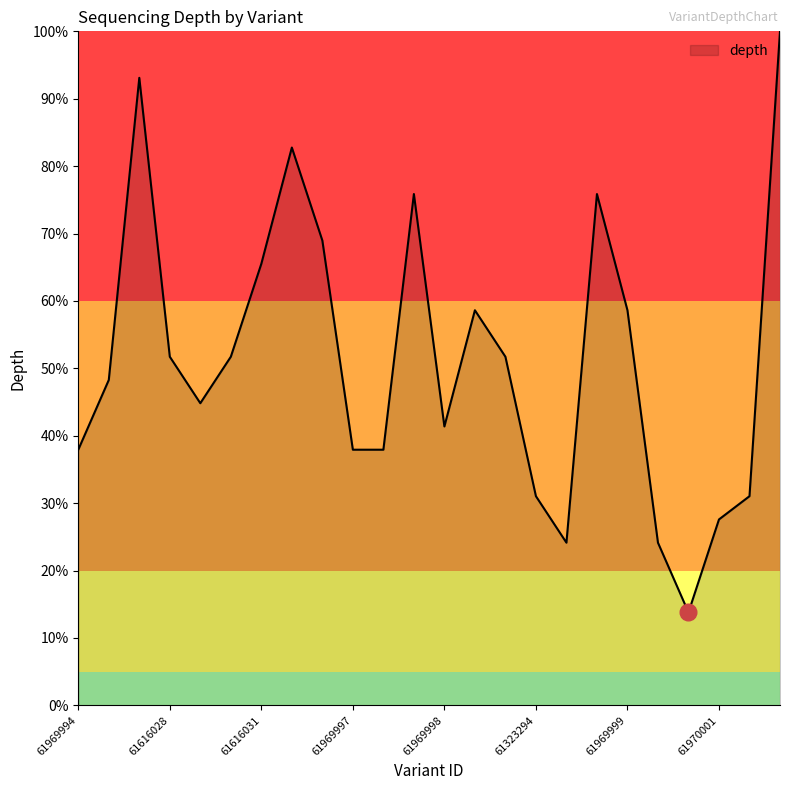

What is the maximum value shown in the chart?

100.0